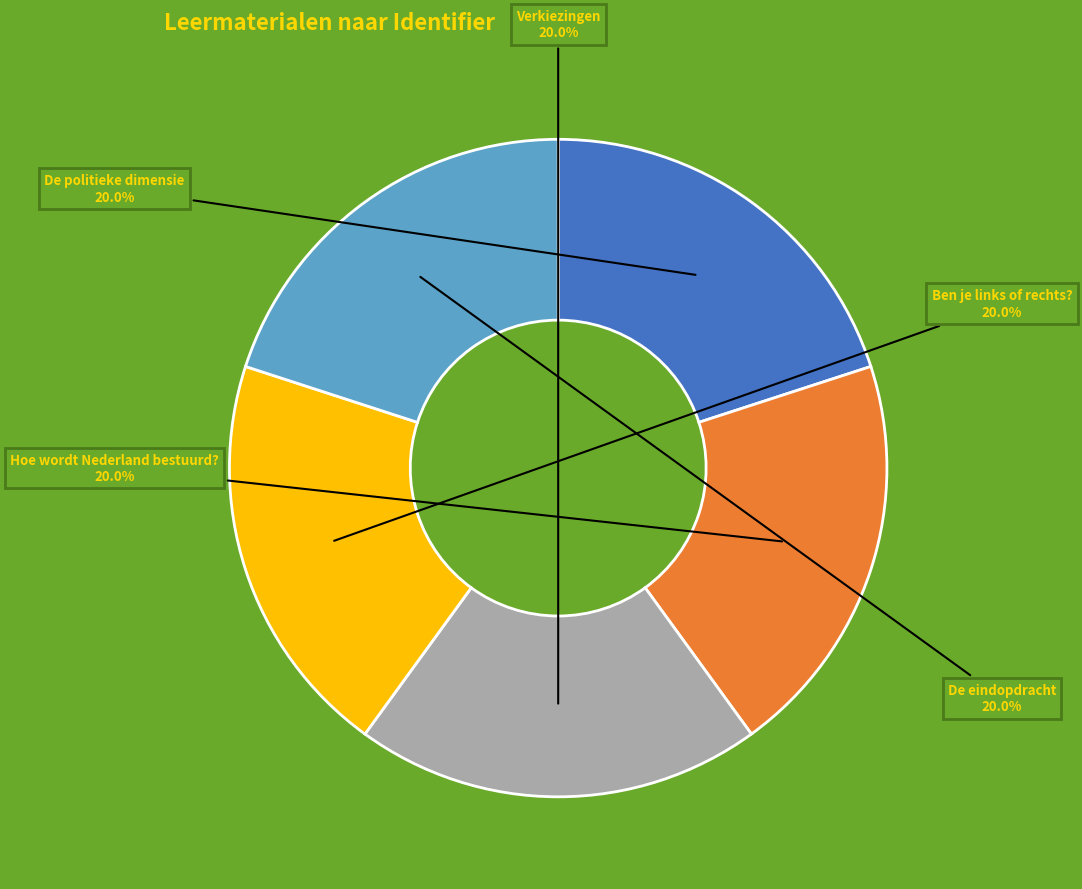

Combined, do De eindopdracht and Verkiezingen account for over 50%?

No